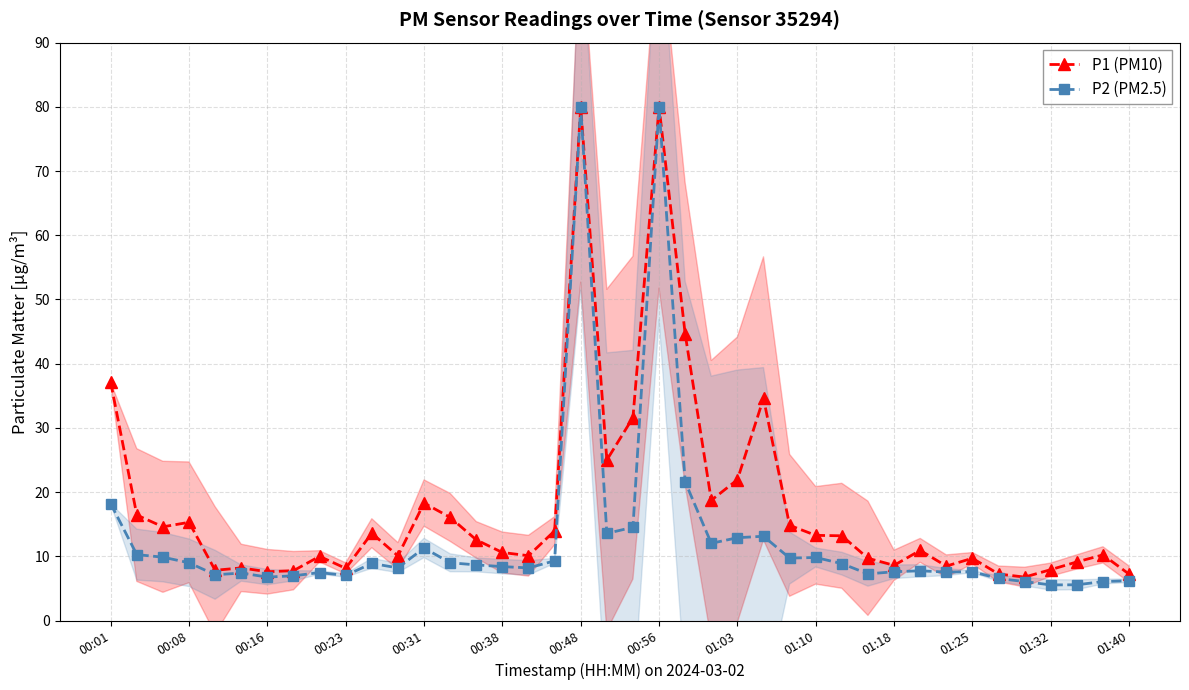

What is the lowest value of the P1 (PM10) series?

6.8